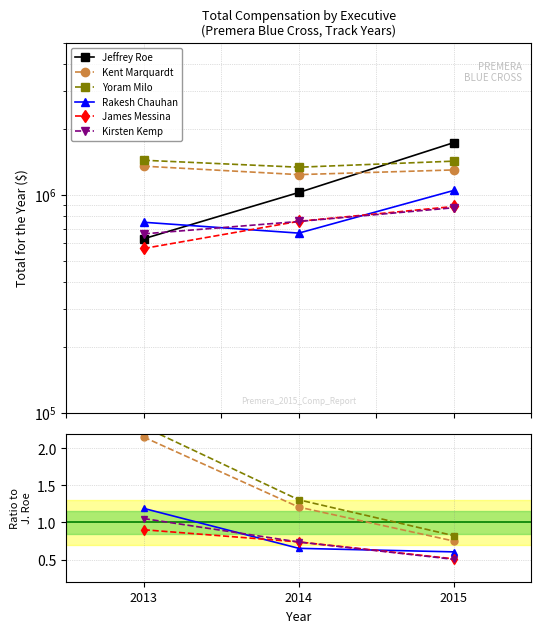

How many data points does each series have?

3